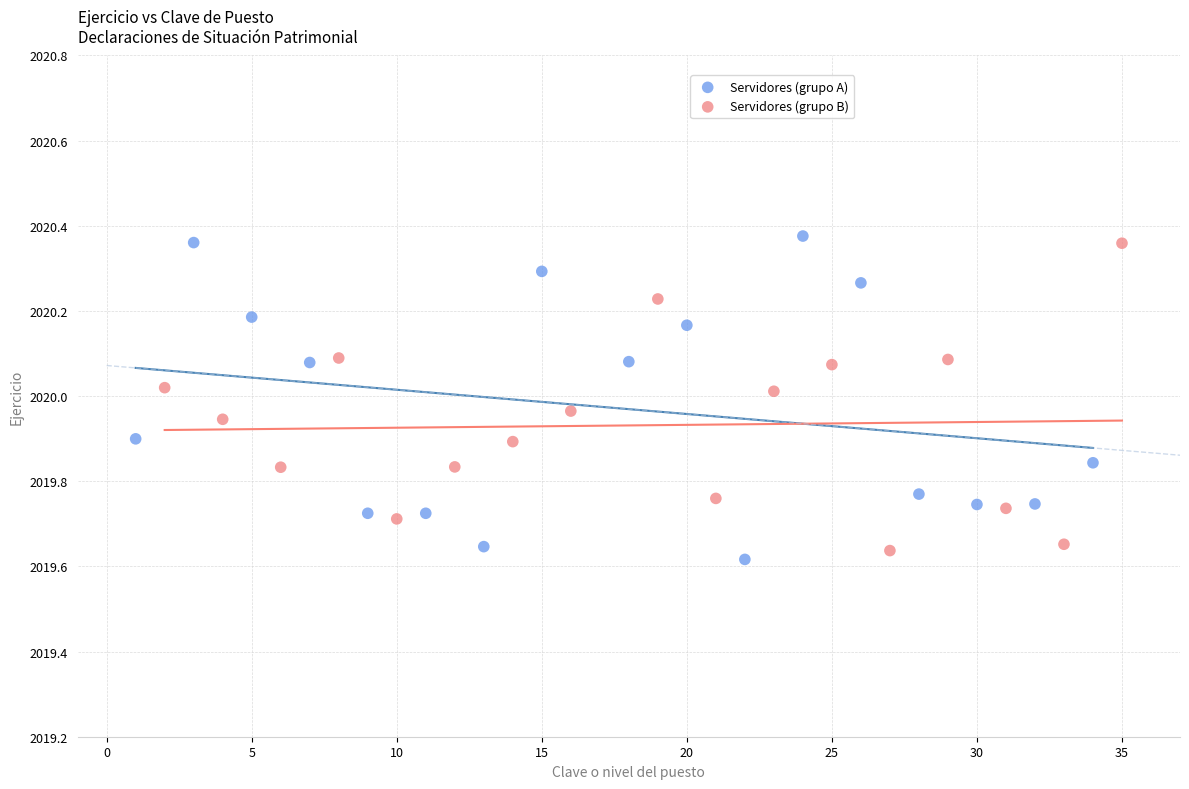

Which series has the widest spread of Y values?

Servidores (grupo A)